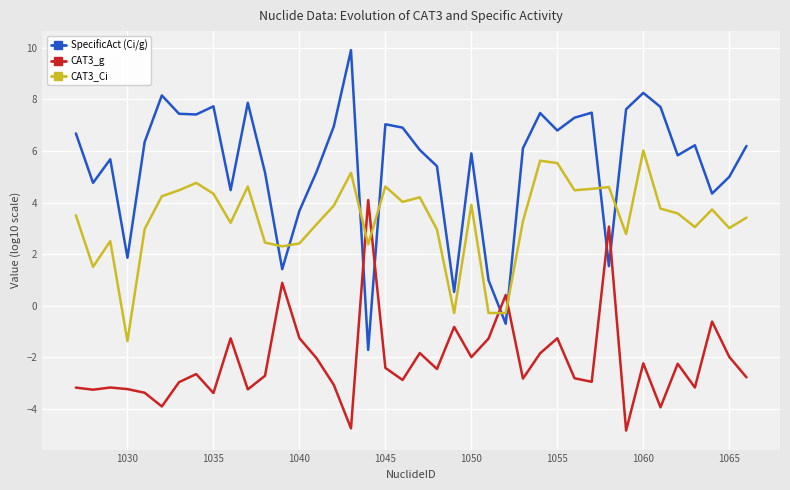

Which series has the widest spread of values?

SpecificAct (Ci/g)